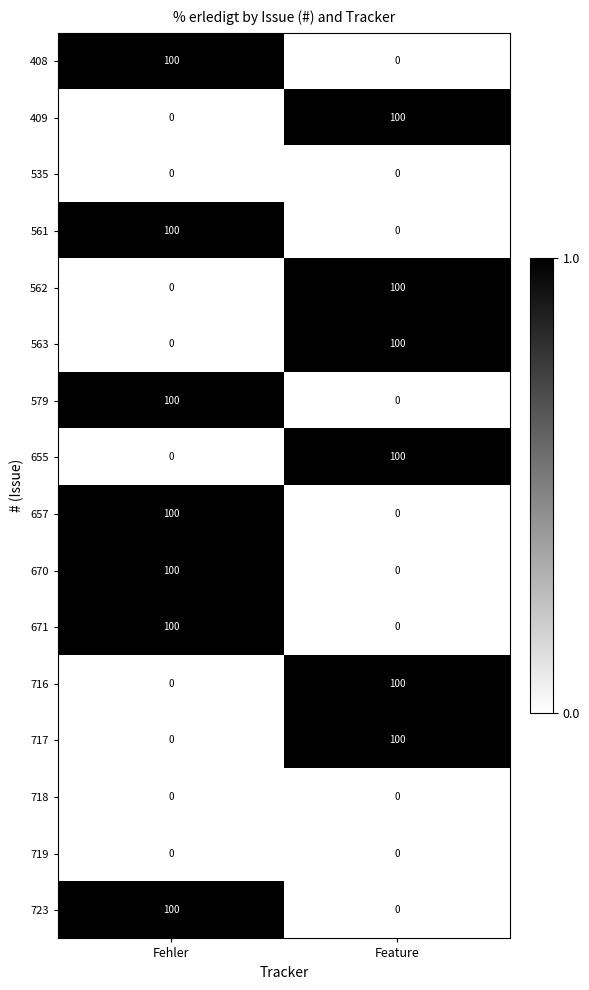

What is the difference between the maximum and minimum values in the 409 series?

100